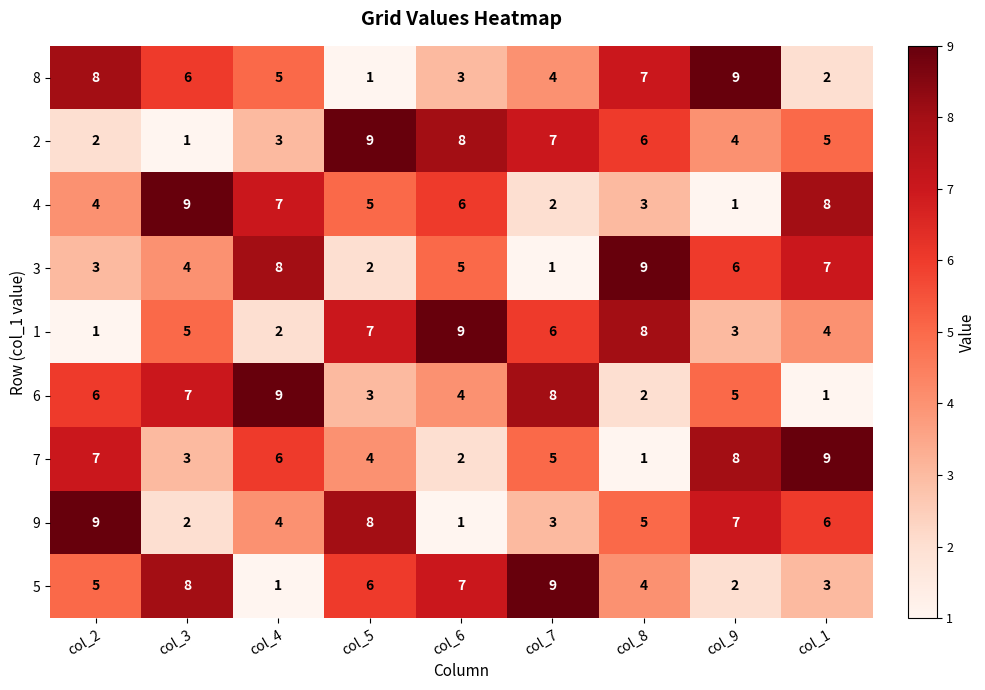

Which category has the highest value in the 8 series?

col_9